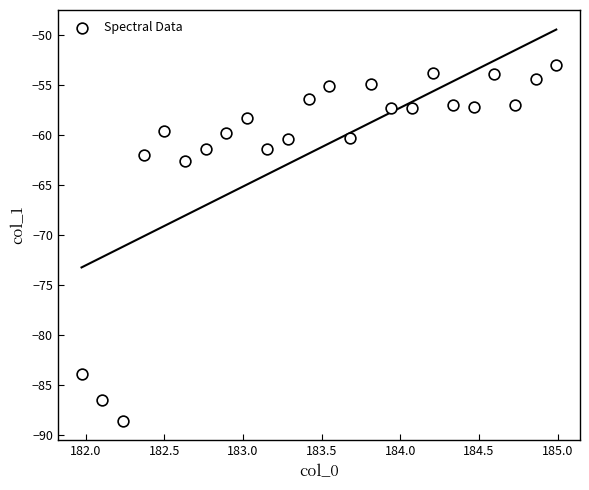

What Y value in the scatter plot is closest to -70?

-62.6